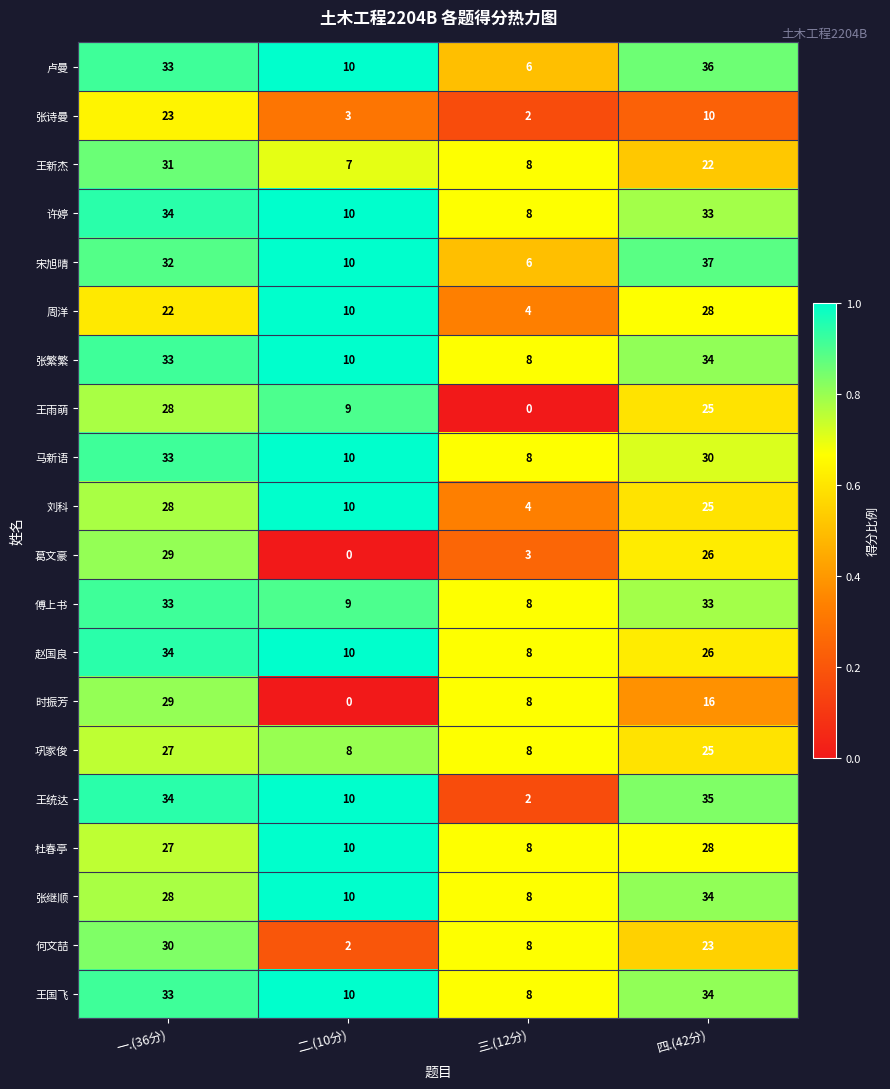

At which category is the sum across all series the highest?

一.(36分)